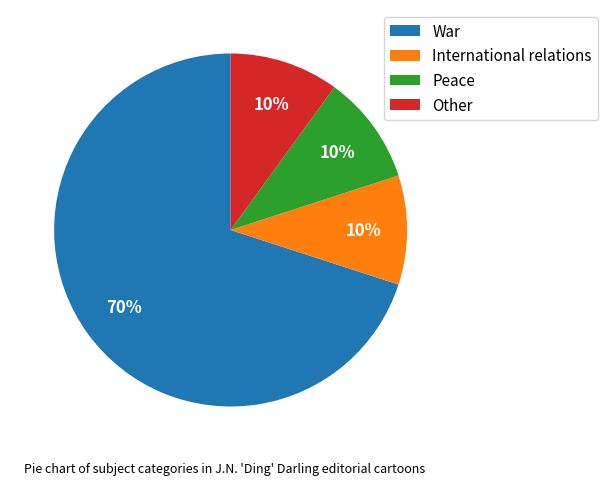

Do Peace and War together represent more than half of the pie?

Yes